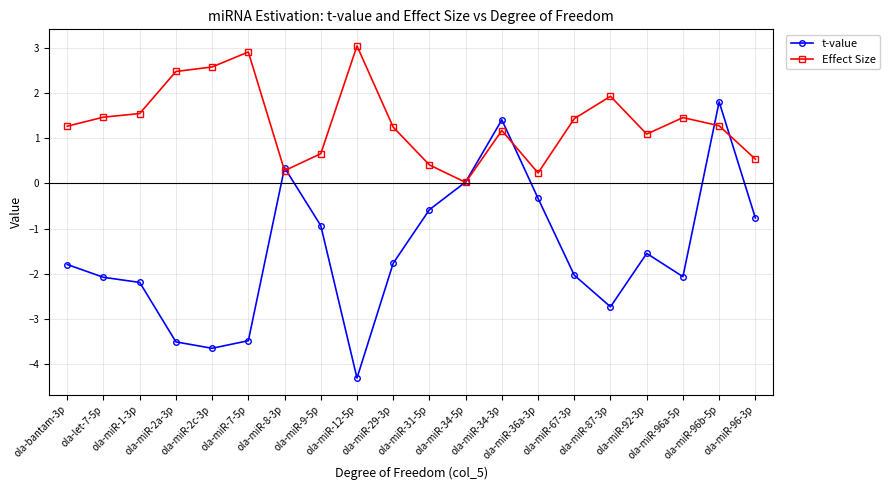

True or false: t-value has more than 0 interior local peaks.

True